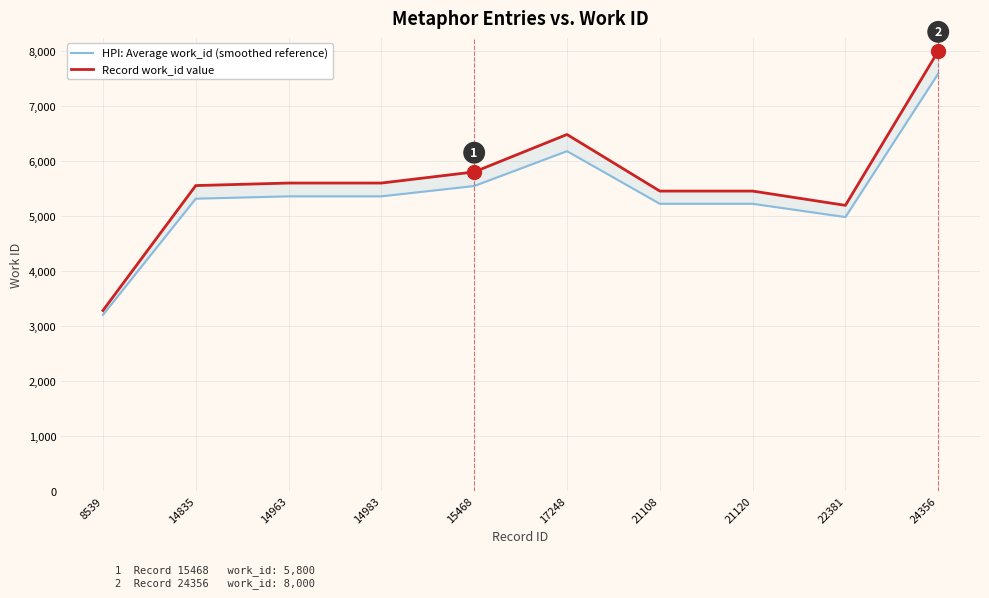

Is it true that Record work_id value equals 9059.8 at 14983?

False